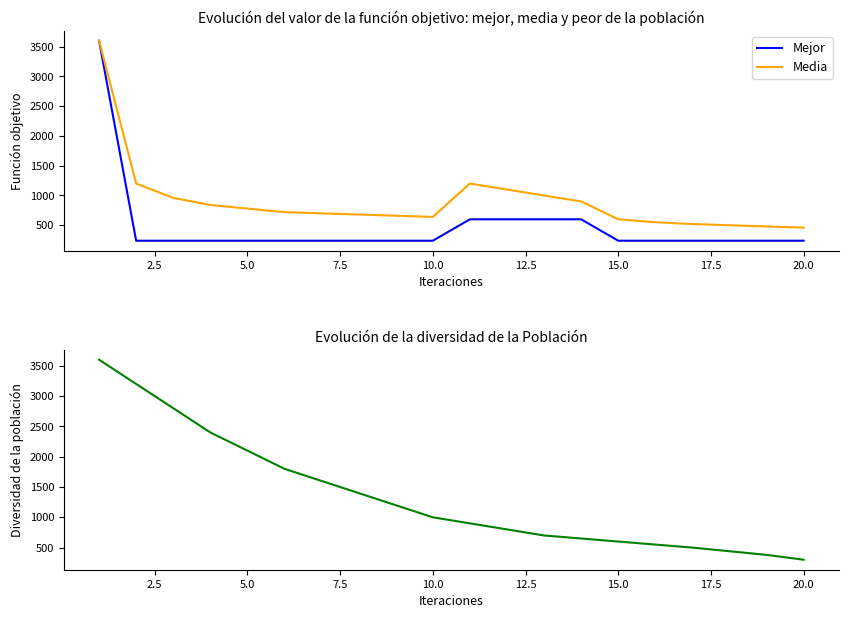

What is the value of the Media point at the 5th from the left?

780